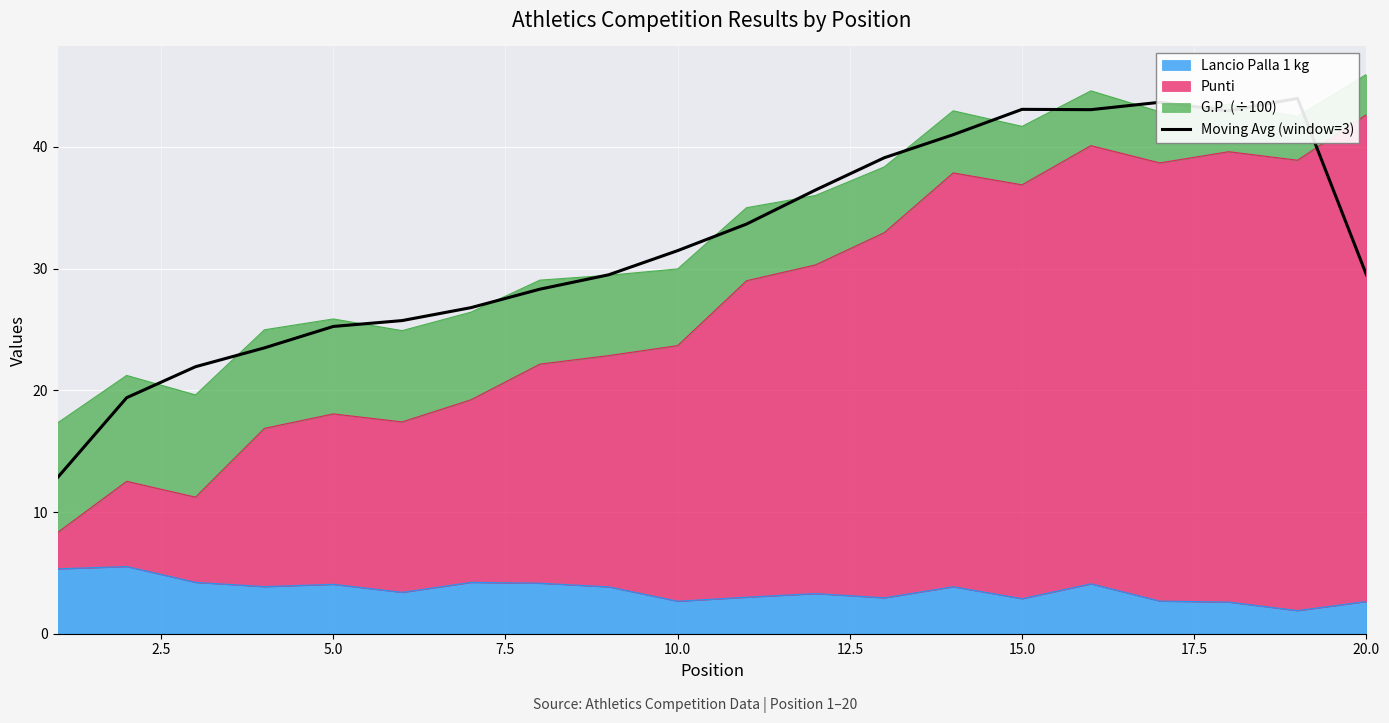

How many lines are shown in the chart?

1